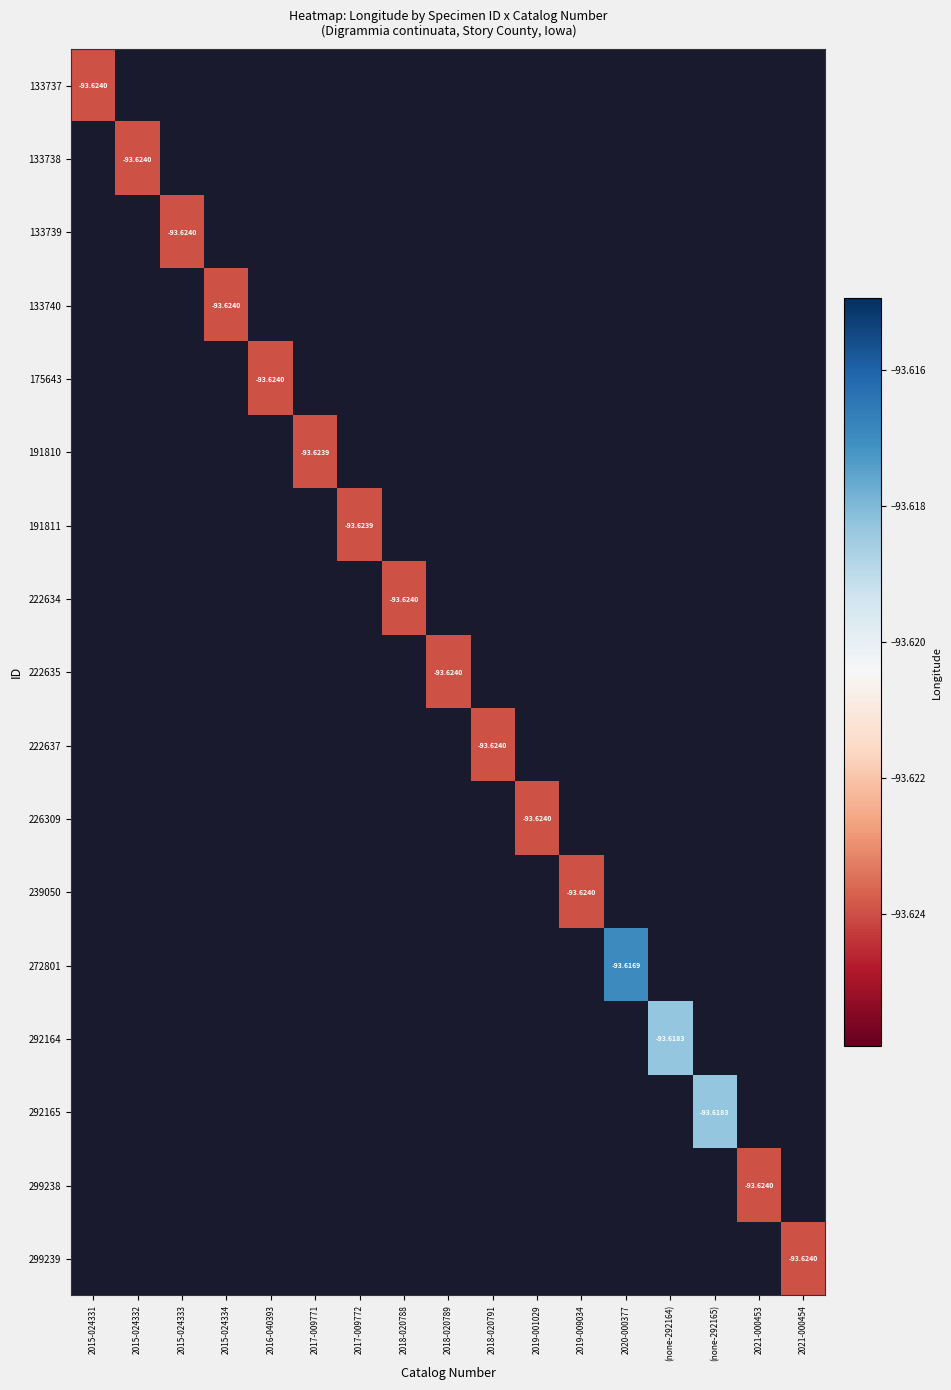

Which label corresponds to the smallest value in the chart?

2015-024331